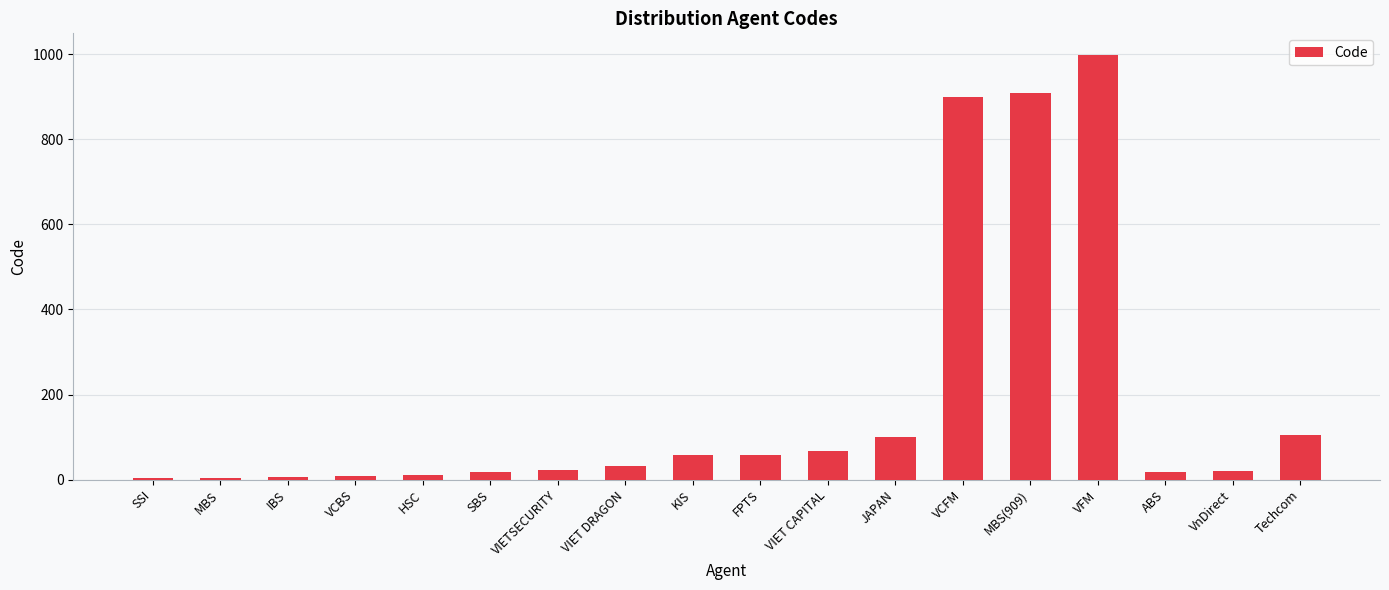

At which category does the chart reach its peak across all series?

VFM